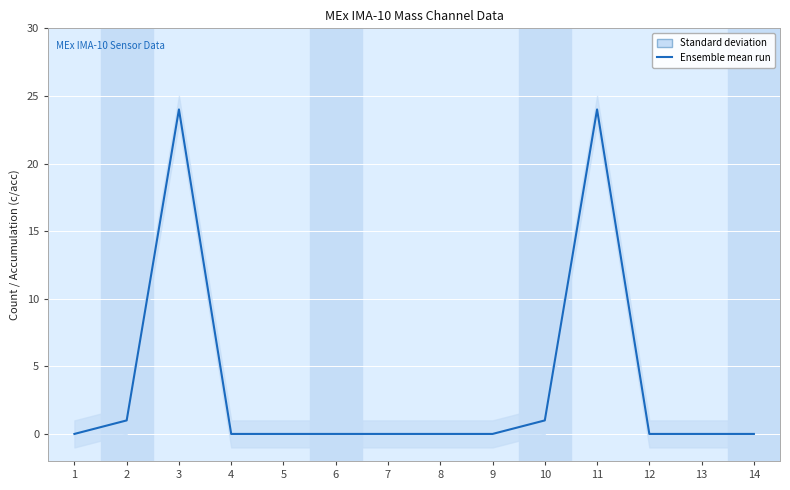

What is the difference between the maximum and second lowest values?

24